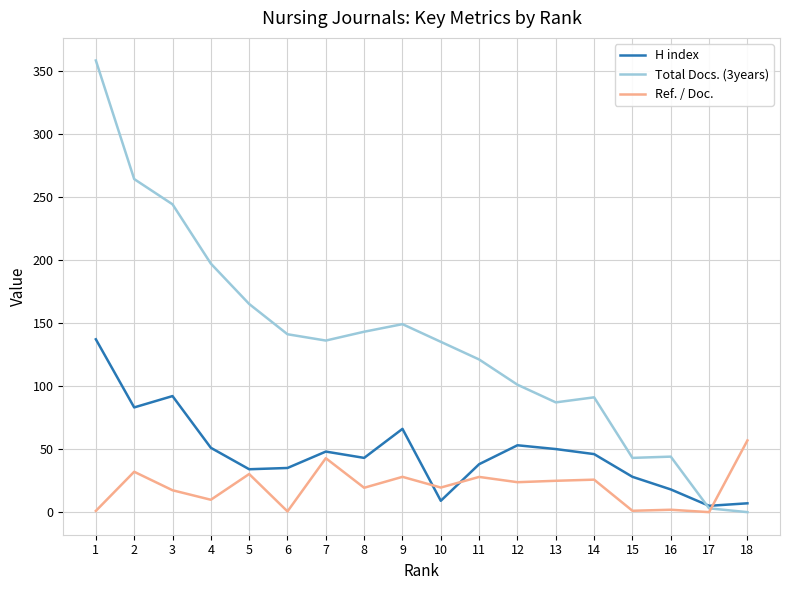

Which series has the widest spread of values?

Total Docs. (3years)